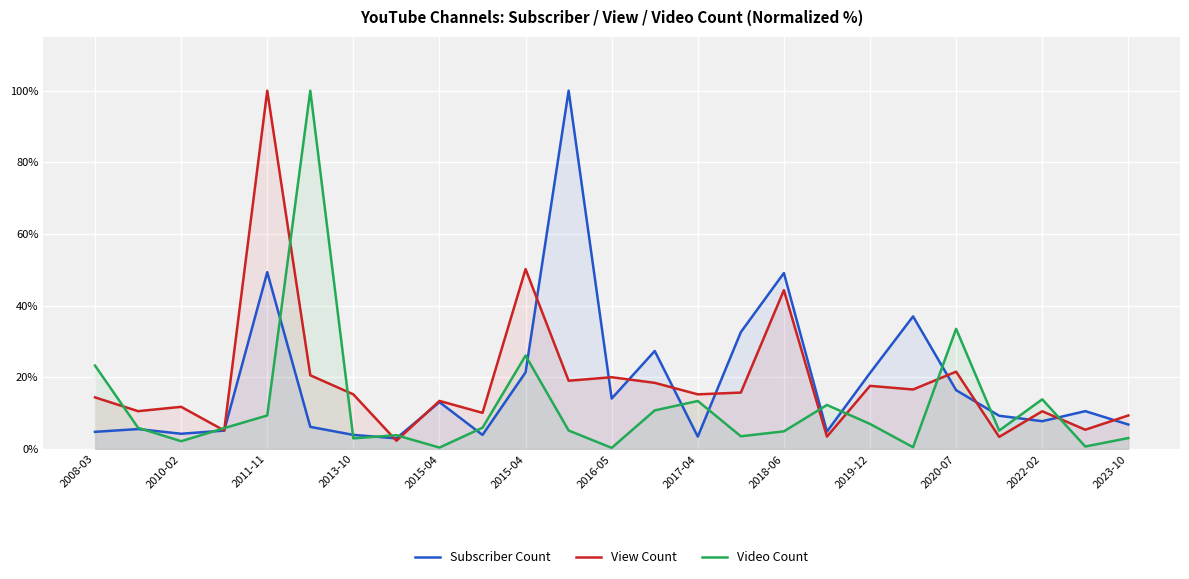

Rank the series by their maximum value, from highest to lowest.

Subscriber Count, View Count, Video Count